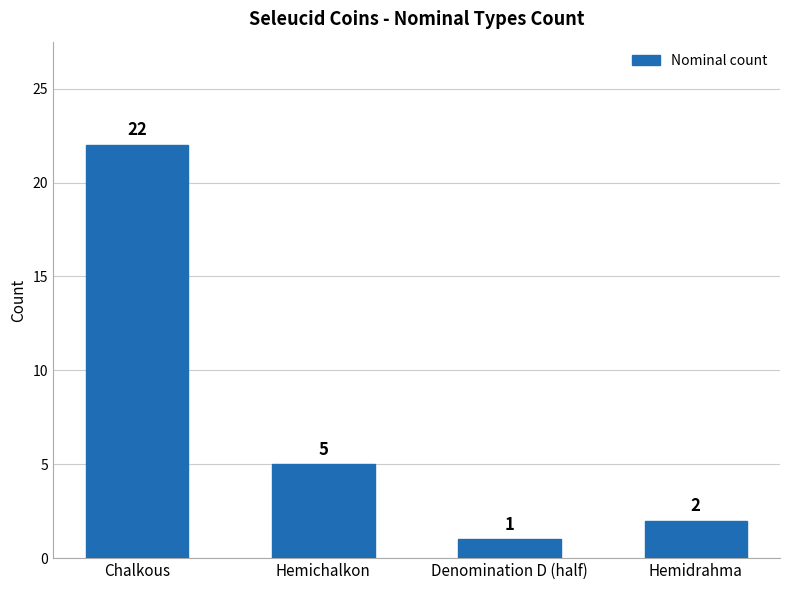

What is the change in value from Chalkous to Hemichalkon?

-17